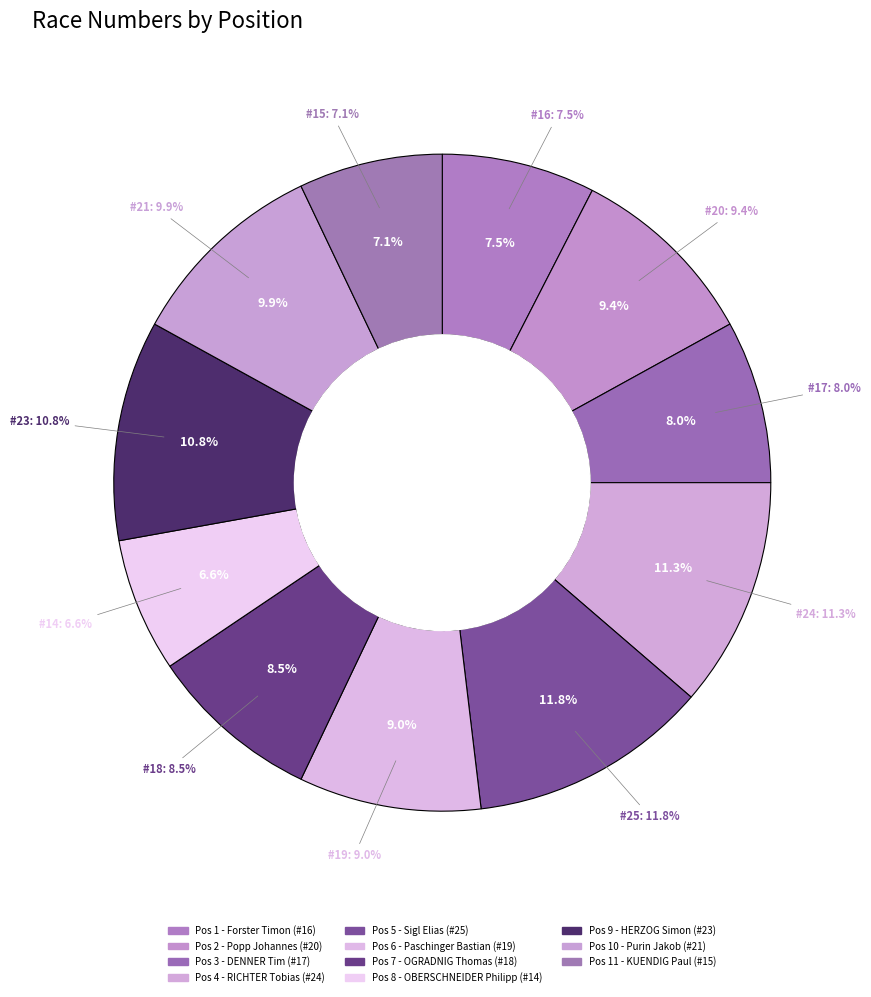

To the nearest percent, what percentage of the pie is 6?

9%